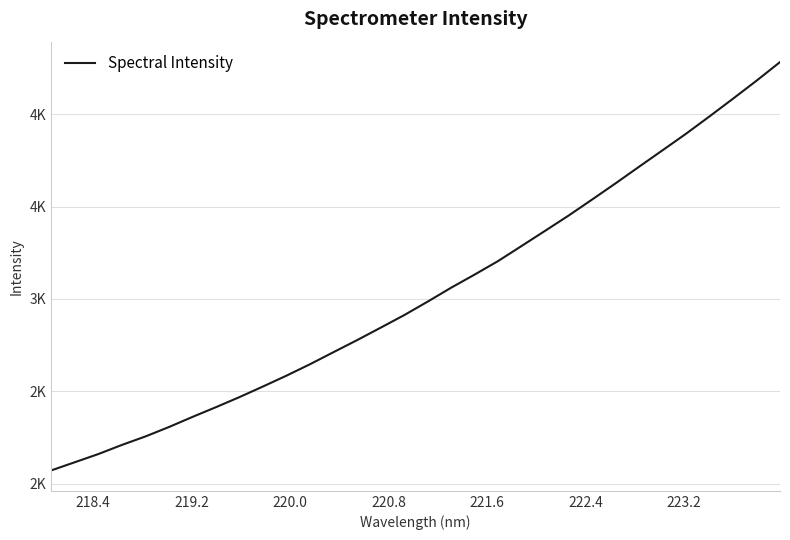

Reading left to right, extract all data points from this chart.

2072.7	2116.8	2161.0	2210.3	2256.2	2307.2	2361.8	2414.6	2469.1	2526.6	2585.2	2647.0	2712.3	2777.3	2844.4	2912.3	2985.4	3060.7	3131.8	3205.1	3286.6	3368.6	3451.1	3537.7	3625.4	3715.3	3804.3	3893.8	3987.6	4083.3	4180.5	4281.2